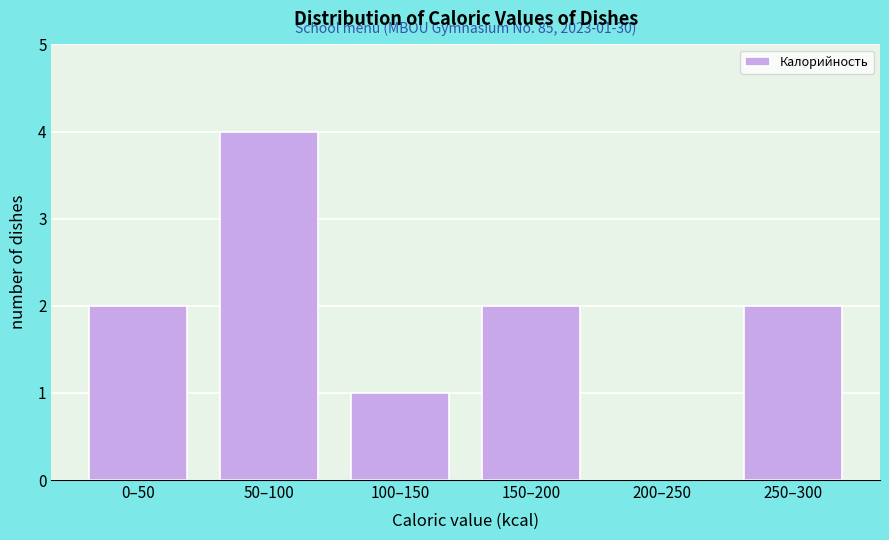

Reading right to left, extract all data points from this chart.

250–300=2	200–250=0	150–200=2	100–150=1	50–100=4	0–50=2